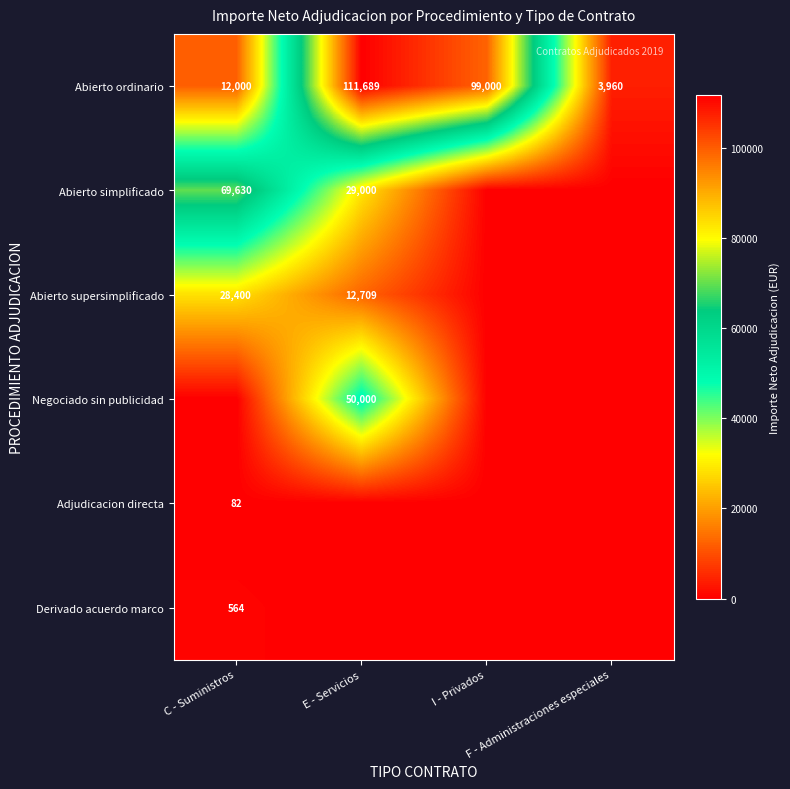

What is the minimum value for Abierto ordinario?

3960